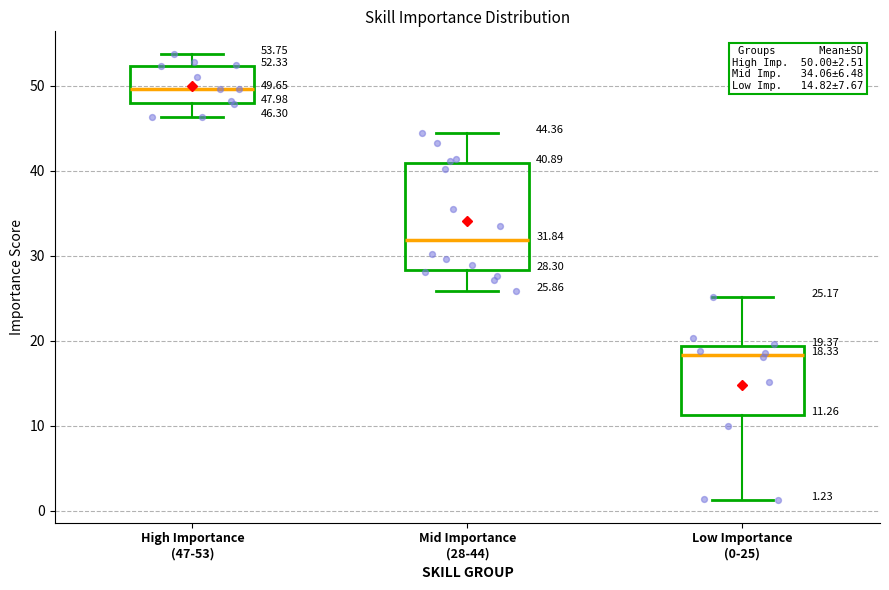

Which box is the tallest, from its lower edge to its upper edge?

Mid Importance (28-44)